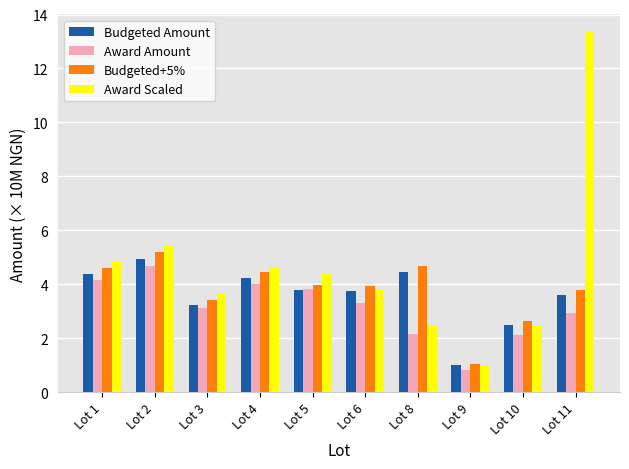

What is the spread (max minus min) of values at Lot 5?

0.6